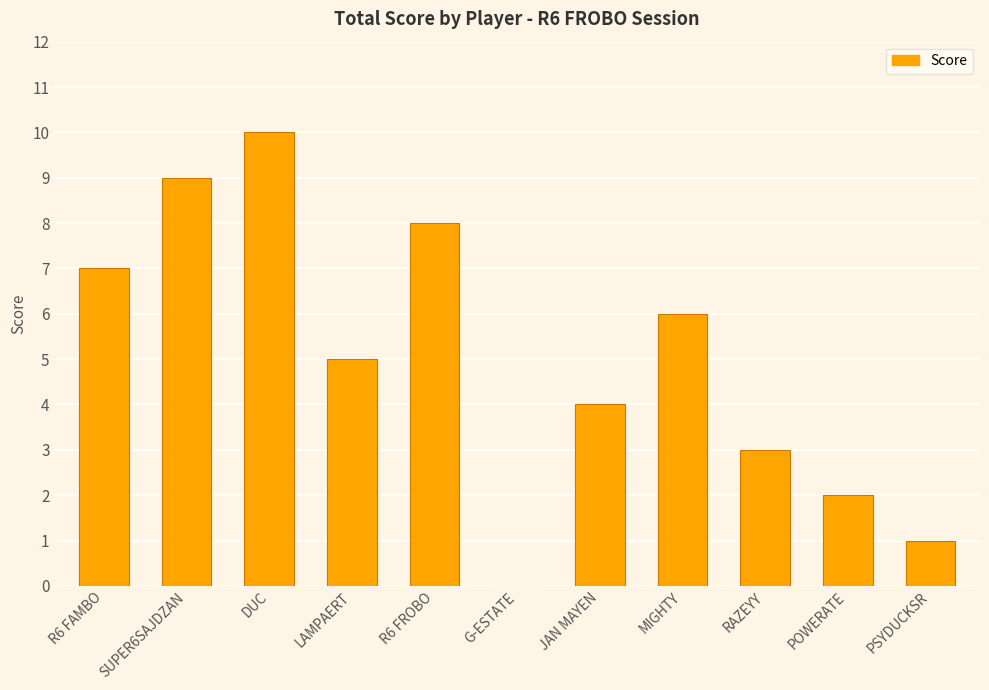

What is the change in value from MIGHTY to POWERATE?

-4